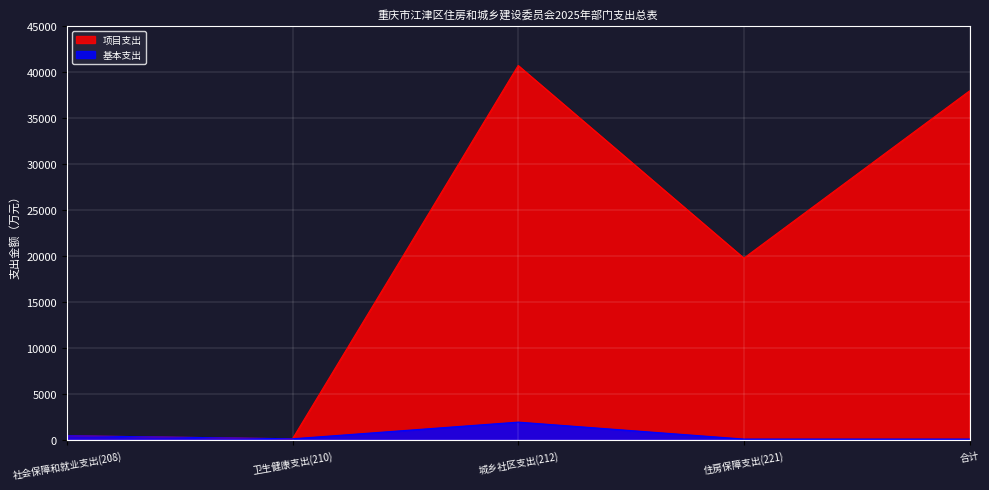

How many lines are shown in the chart?

2